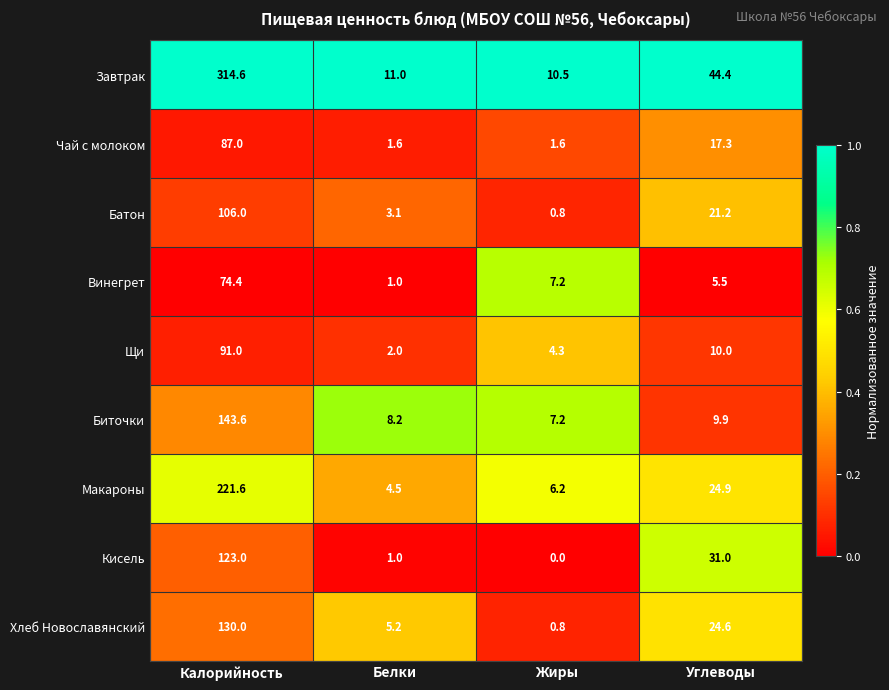

The value of Кисель at Белки is 1.0. True or false?

True